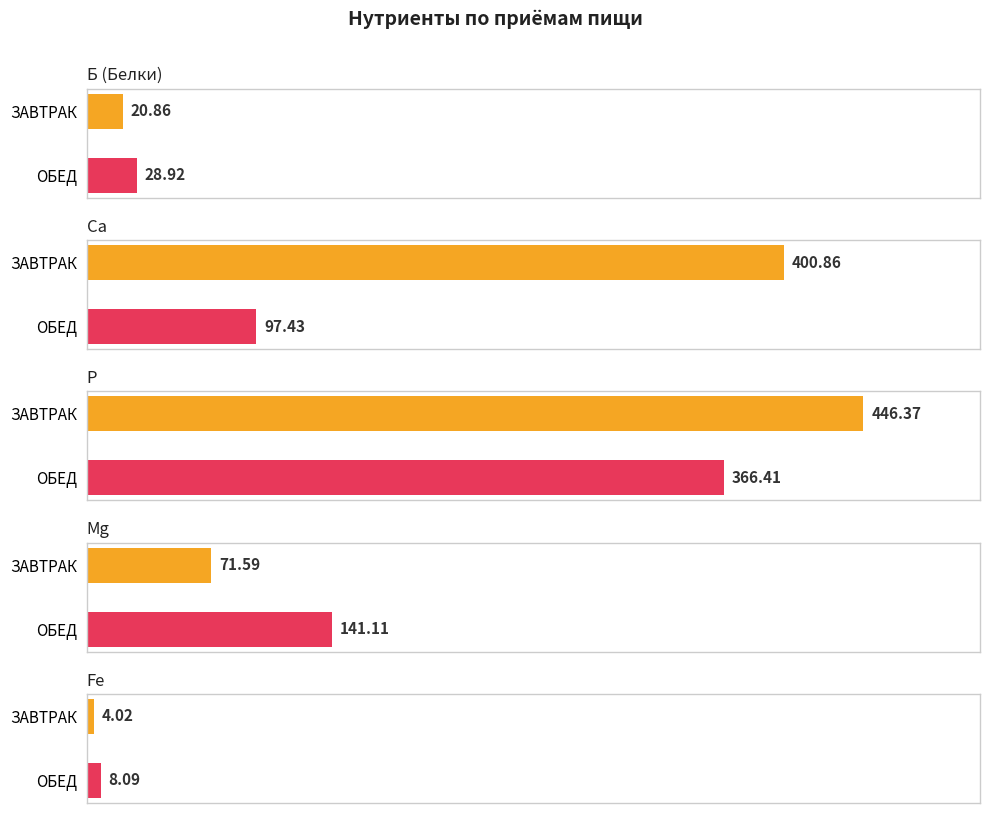

Is the value of Fe at ОБЕД greater than the value of Mg at ОБЕД?

No